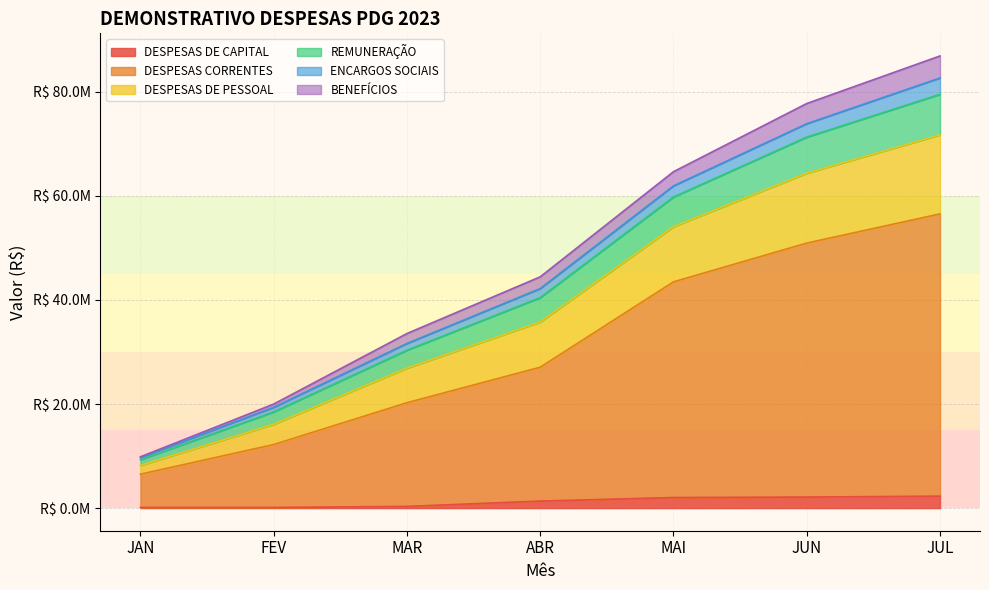

What position from the right is JUL?

1